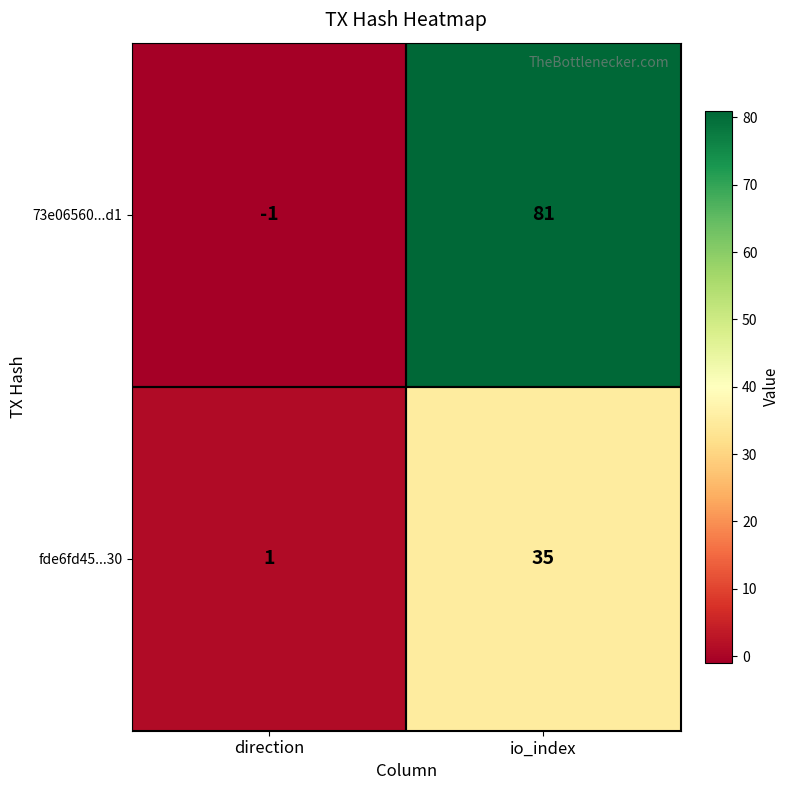

What is the difference between the highest and lowest values at direction?

2